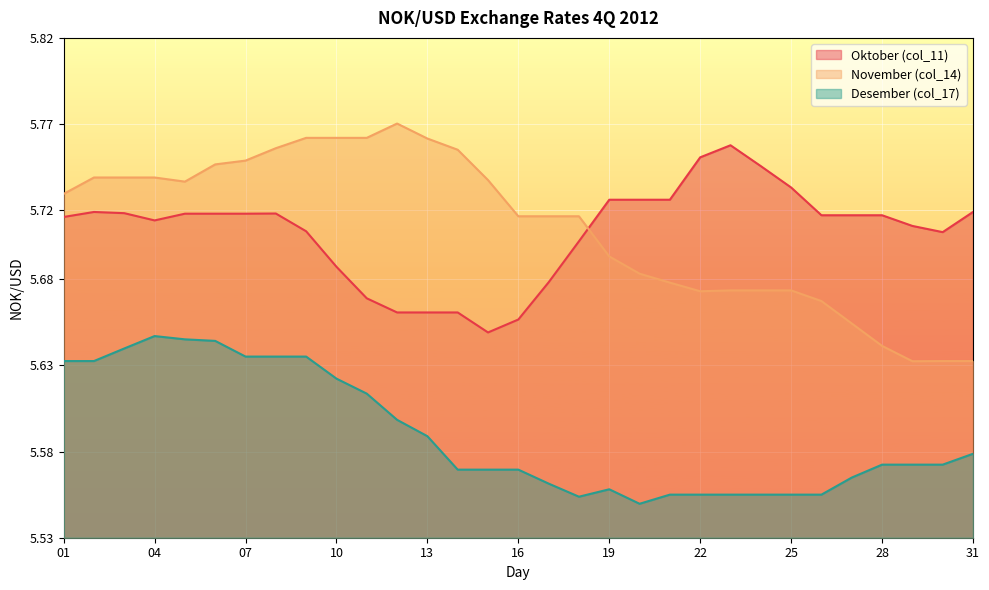

Reading left to right, list all the values displayed in this chart.

Oktober (col_11): 5.7	5.7	5.7	5.7	5.7	5.7	5.7	5.7	5.7	5.7	5.7	5.7	5.7	5.7	5.6	5.7	5.7	5.7	5.7	5.7	5.7	5.8	5.8	5.7	5.7	5.7	5.7	5.7	5.7	5.7	5.7
November (col_14): 5.7	5.7	5.7	5.7	5.7	5.7	5.7	5.8	5.8	5.8	5.8	5.8	5.8	5.8	5.7	5.7	5.7	5.7	5.7	5.7	5.7	5.7	5.7	5.7	5.7	5.7	5.7	5.6	5.6	5.6	5.6
Desember (col_17): 5.6	5.6	5.6	5.6	5.6	5.6	5.6	5.6	5.6	5.6	5.6	5.6	5.6	5.6	5.6	5.6	5.6	5.6	5.6	5.5	5.6	5.6	5.6	5.6	5.6	5.6	5.6	5.6	5.6	5.6	5.6